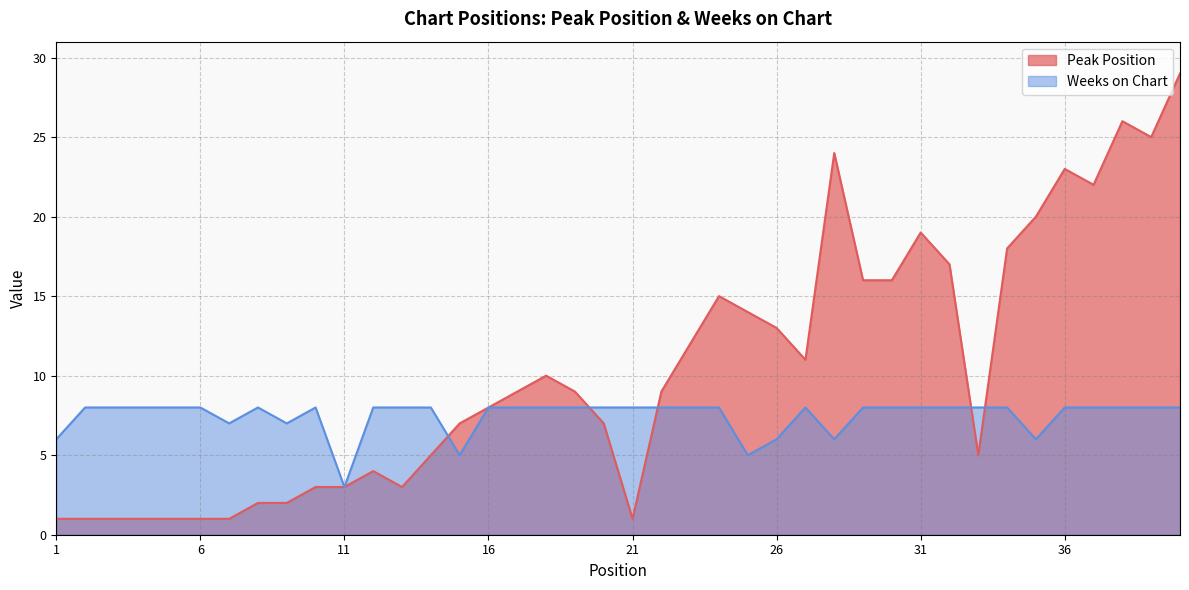

In Weeks on Chart, how many points are higher than both neighbors (excluding endpoints)?

3